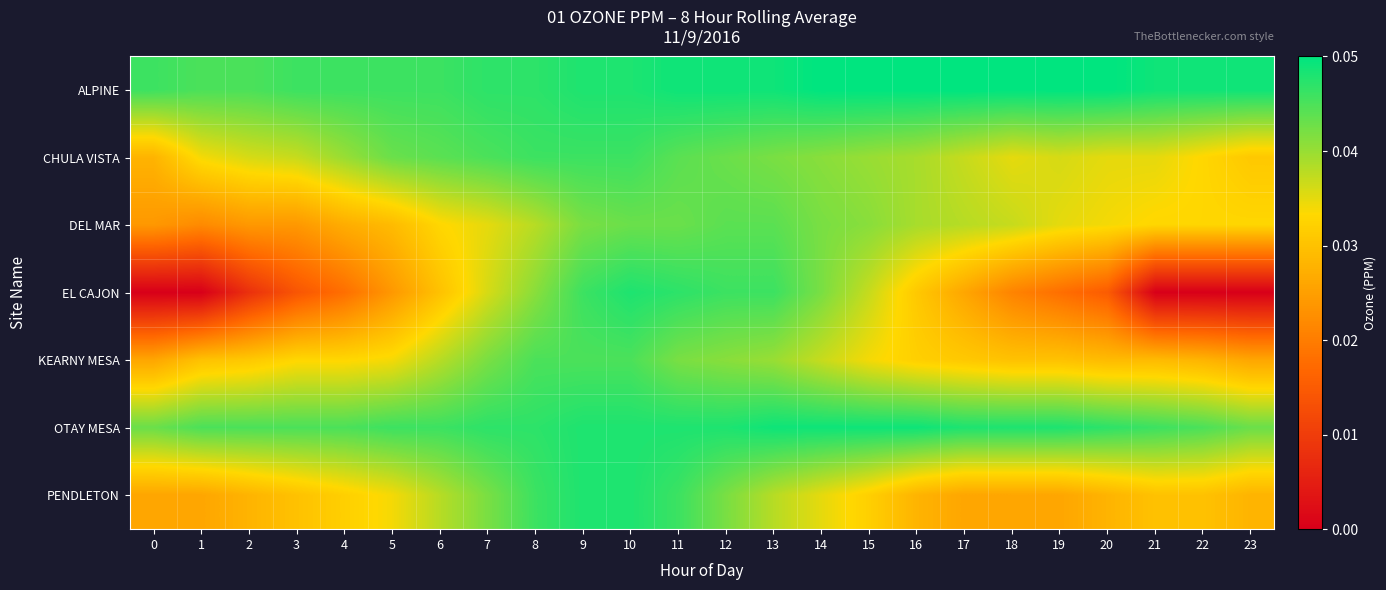

How many series are shown in this chart?

7